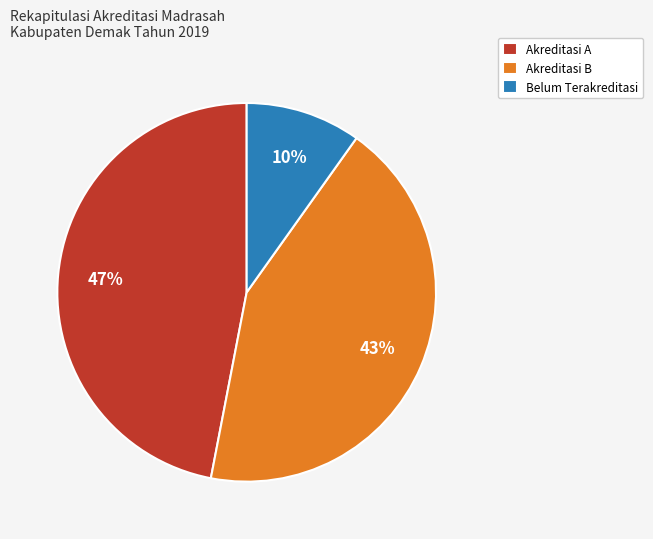

The Akreditasi A slice represents 36% of the pie. True or false?

False